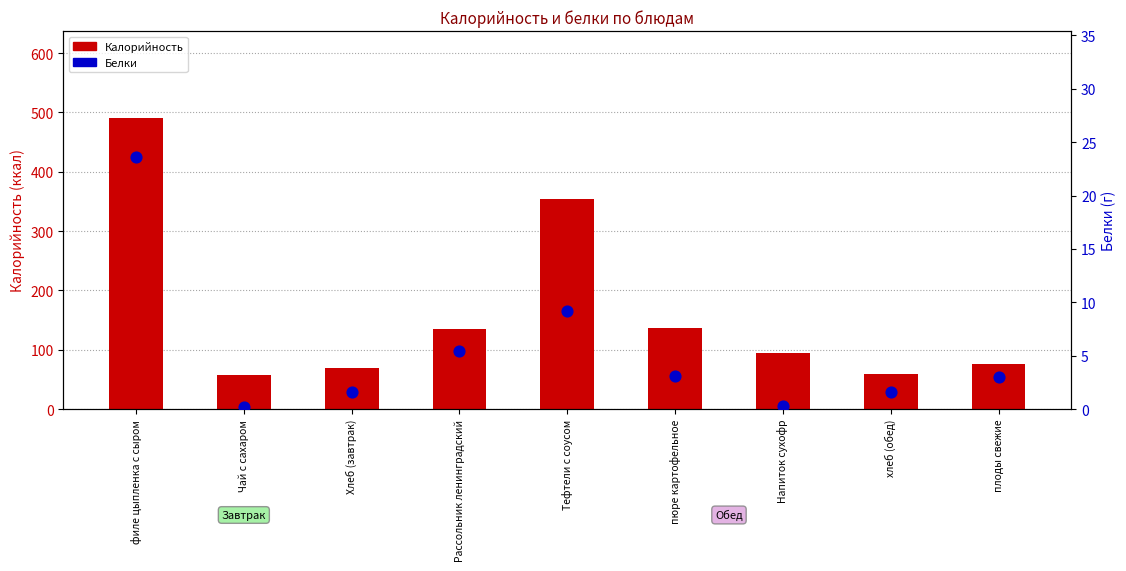

Which series contains the lowest Y value?

Белки